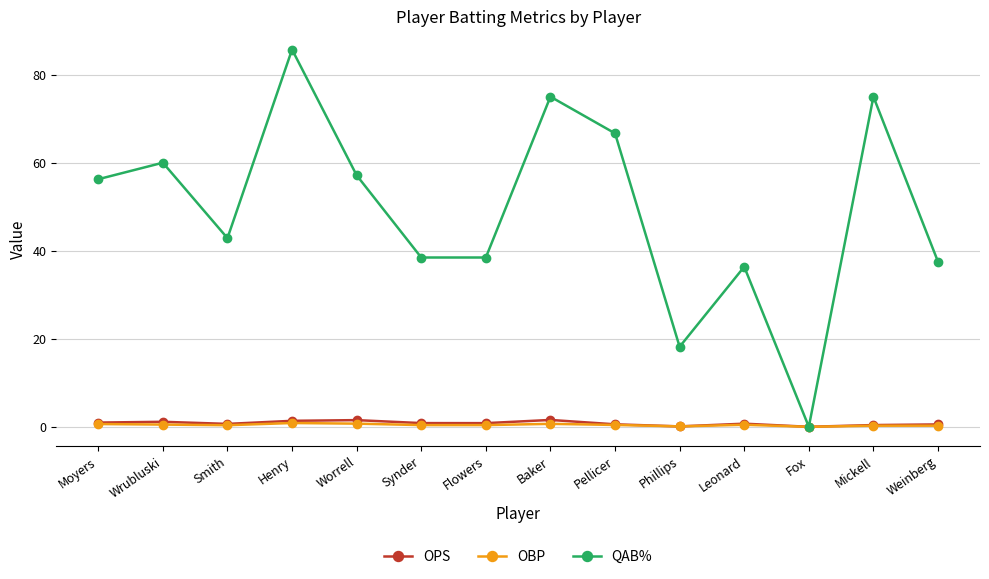

What is the difference between the maximum and minimum values in the OPS series?

1.6